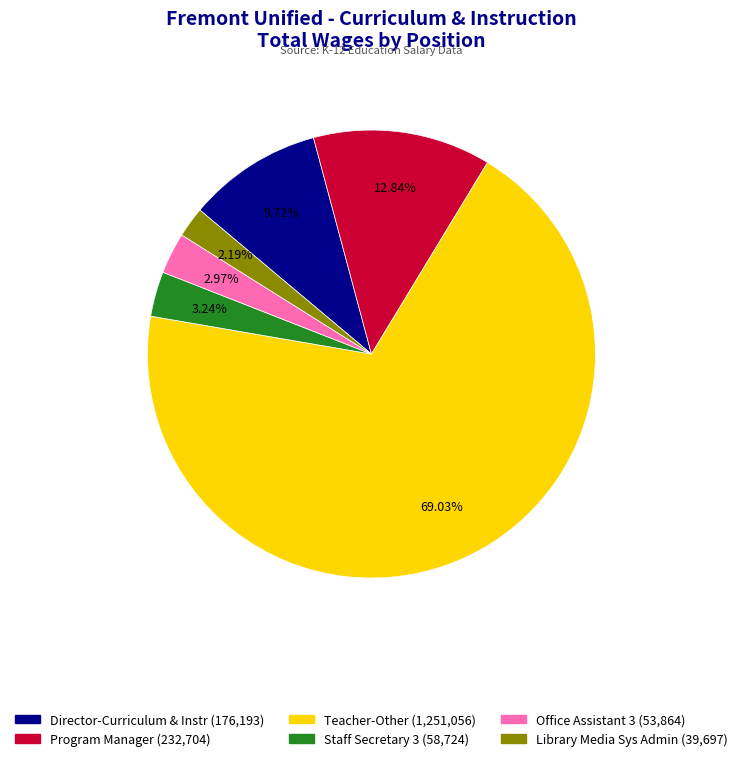

Count the number of slices in the pie.

6